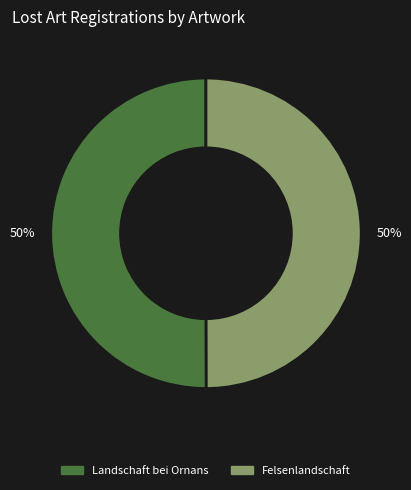

The Landschaft bei Ornans slice represents 44% of the pie. True or false?

False